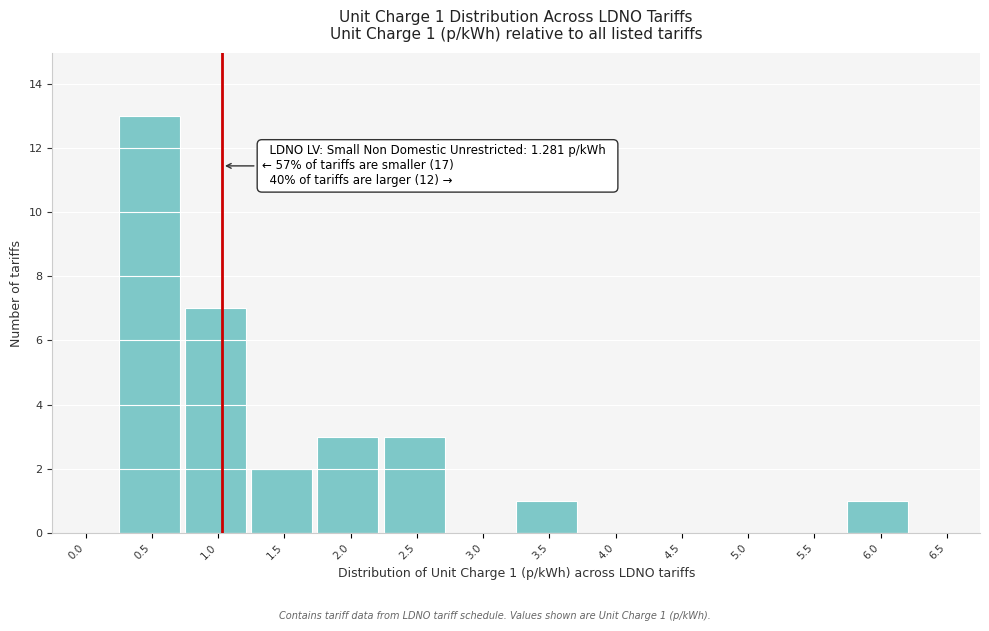

Reading left to right, what are all the values shown in this chart?

0.0=0	0.5=13	1.0=7	1.5=2	2.0=3	2.5=3	3.0=0	3.5=1	4.0=0	4.5=0	5.0=0	5.5=0	6.0=1	6.5=0